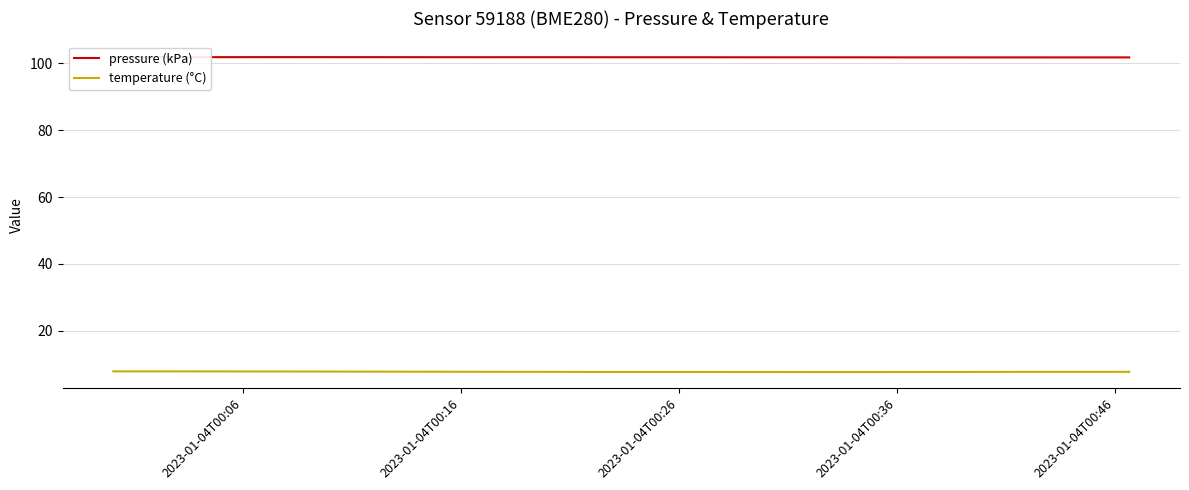

How many data points does each series have?

20